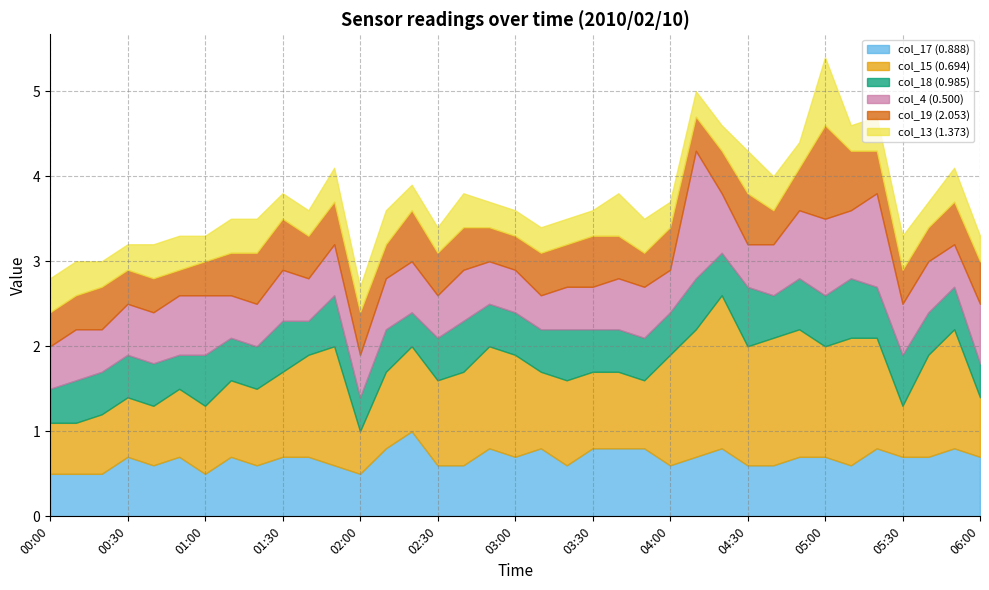

Count the col_19 (2.053) values in the range 0 to 1.

36